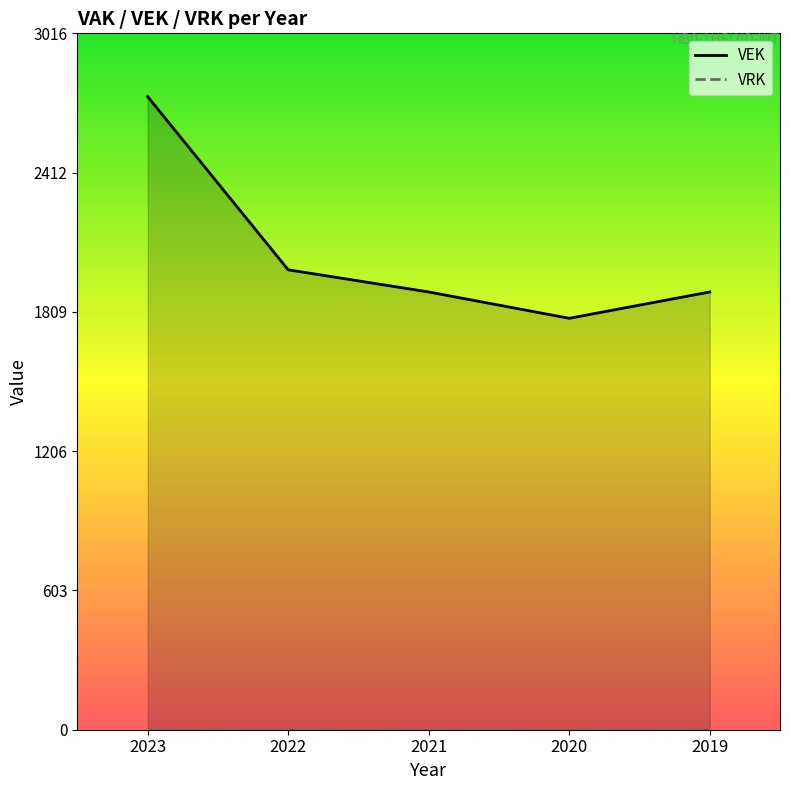

Approximately how many times larger is the value at 2019 compared to 2020?

1.1